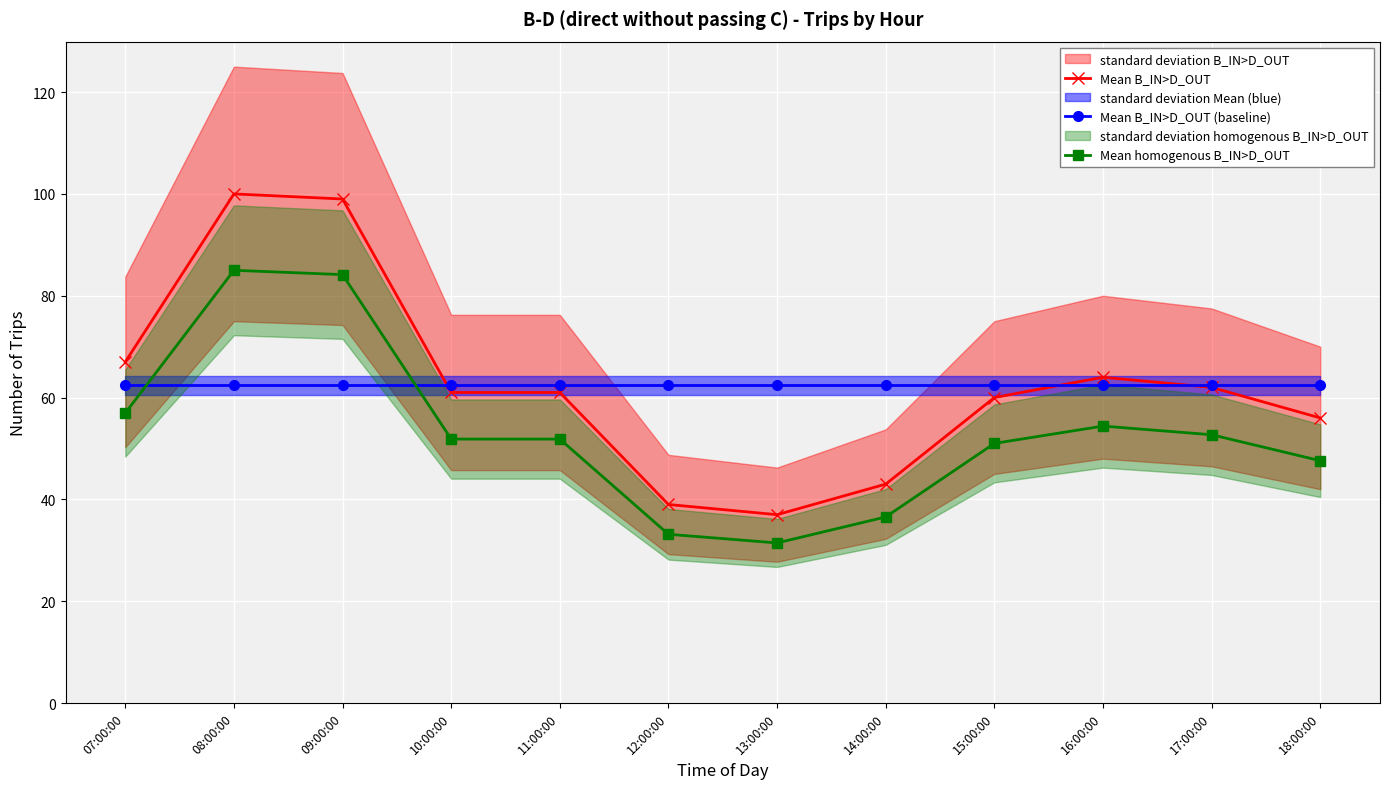

Which series changed the most between 12:00:00 and 18:00:00?

Mean B_IN>D_OUT